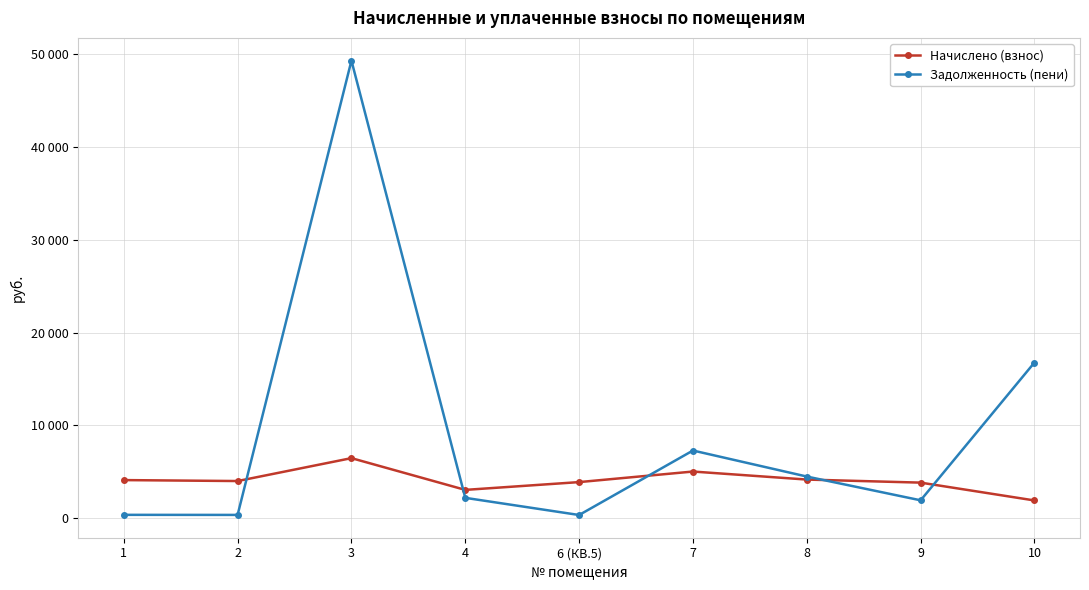

Where is the first local maximum for Начислено (взнос)?

3